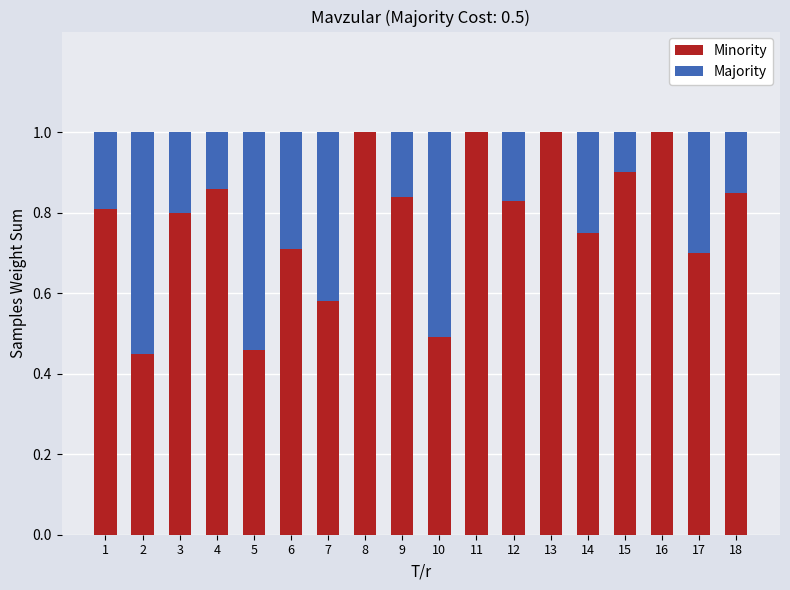

The value of Minority at 18 is 1.2. True or false?

False